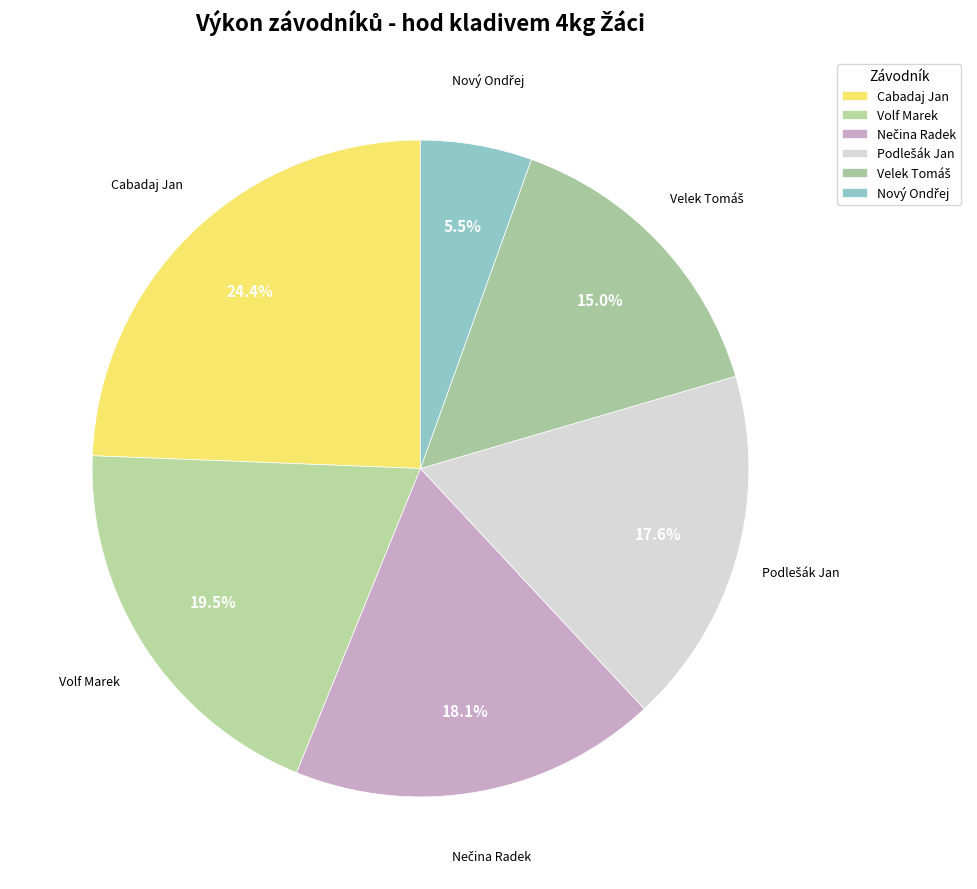

Between Volf Marek and Podlešák Jan, which is larger?

Volf Marek